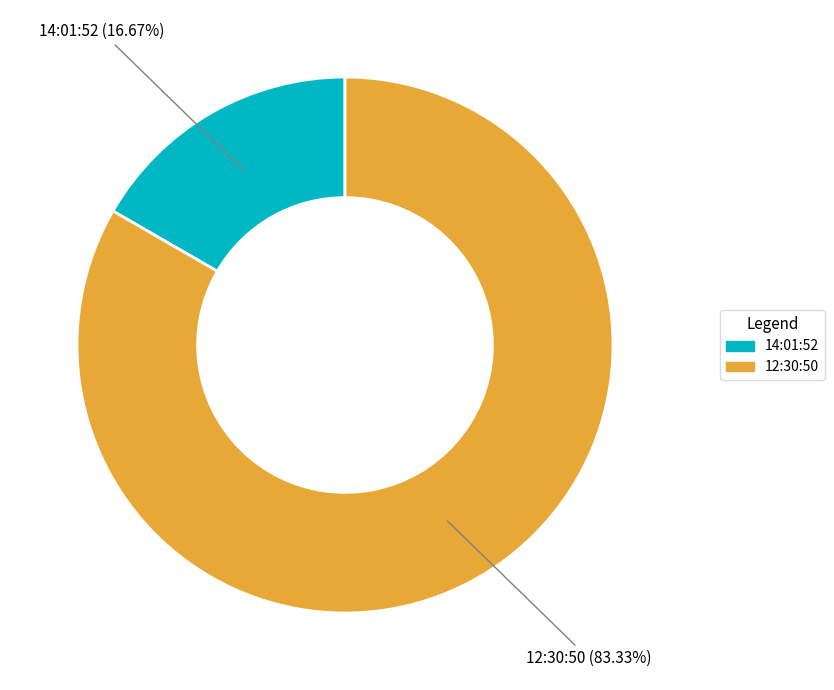

To the nearest percent, what is the difference between the largest and smallest slice percentages?

67%